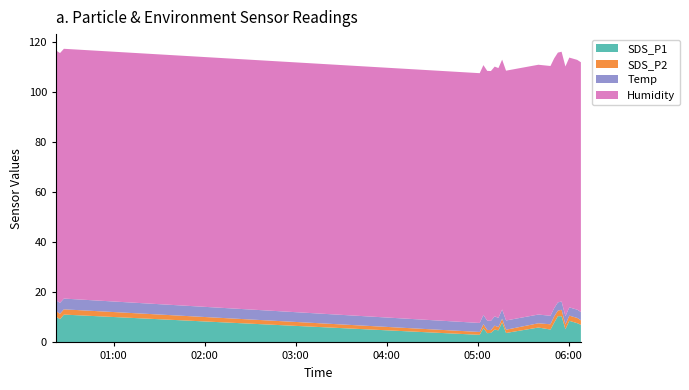

Reading left to right, transcribe all the data shown in this chart.

SDS_P1: 2021/12/05 00:21:59=10.3	2021/12/05 00:24:35=9.3	2021/12/05 00:27:08=11.1	2021/12/05 05:01:16=3.0	2021/12/05 05:03:42=5.7	2021/12/05 05:06:13=3.7	2021/12/05 05:08:39=3.8	2021/12/05 05:11:08=5.1	2021/12/05 05:13:35=4.8	2021/12/05 05:16:03=8.0	2021/12/05 05:18:37=3.8	2021/12/05 05:39:56=6.0	2021/12/05 05:47:55=5.2	2021/12/05 05:50:21=7.9	2021/12/05 05:52:48=10.5	2021/12/05 05:55:14=10.5	2021/12/05 05:57:46=5.3	2021/12/05 06:00:20=8.6	2021/12/05 06:05:33=7.7	2021/12/05 06:07:58=7.0
SDS_P2: 2021/12/05 00:21:59=2.2	2021/12/05 00:24:35=2.1	2021/12/05 00:27:08=2.1	2021/12/05 05:01:16=1.1	2021/12/05 05:03:42=1.6	2021/12/05 05:06:13=1.3	2021/12/05 05:08:39=1.1	2021/12/05 05:11:08=1.6	2021/12/05 05:13:35=1.3	2021/12/05 05:16:03=1.5	2021/12/05 05:18:37=1.3	2021/12/05 05:39:56=1.7	2021/12/05 05:47:55=2.1	2021/12/05 05:50:21=2.5	2021/12/05 05:52:48=2.2	2021/12/05 05:55:14=2.6	2021/12/05 05:57:46=1.9	2021/12/05 06:00:20=2.1	2021/12/05 06:05:33=2.1	2021/12/05 06:07:58=1.8
Temp: 2021/12/05 00:21:59=4.3	2021/12/05 00:24:35=4.4	2021/12/05 00:27:08=4.3	2021/12/05 05:01:16=3.6	2021/12/05 05:03:42=3.7	2021/12/05 05:06:13=3.7	2021/12/05 05:08:39=3.7	2021/12/05 05:11:08=3.7	2021/12/05 05:13:35=3.7	2021/12/05 05:16:03=3.7	2021/12/05 05:18:37=3.7	2021/12/05 05:39:56=3.5	2021/12/05 05:47:55=3.4	2021/12/05 05:50:21=3.3	2021/12/05 05:52:48=3.3	2021/12/05 05:55:14=3.3	2021/12/05 05:57:46=3.3	2021/12/05 06:00:20=3.3	2021/12/05 06:05:33=3.3	2021/12/05 06:07:58=3.3
Humidity: 2021/12/05 00:21:59=99.9	2021/12/05 00:24:35=99.9	2021/12/05 00:27:08=99.9	2021/12/05 05:01:16=99.9	2021/12/05 05:03:42=99.9	2021/12/05 05:06:13=99.9	2021/12/05 05:08:39=99.9	2021/12/05 05:11:08=99.9	2021/12/05 05:13:35=99.9	2021/12/05 05:16:03=99.9	2021/12/05 05:18:37=99.9	2021/12/05 05:39:56=99.9	2021/12/05 05:47:55=99.9	2021/12/05 05:50:21=99.9	2021/12/05 05:52:48=99.9	2021/12/05 05:55:14=99.9	2021/12/05 05:57:46=99.9	2021/12/05 06:00:20=99.9	2021/12/05 06:05:33=99.9	2021/12/05 06:07:58=99.9